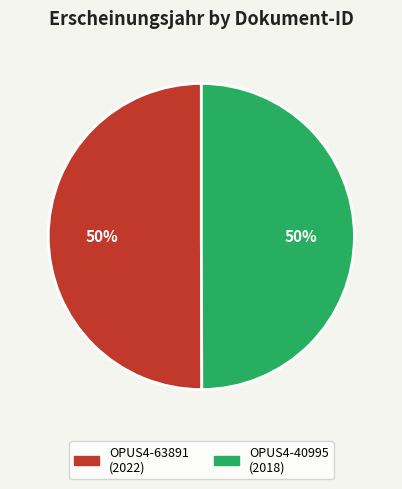

To the nearest percent, what is the average slice percentage?

50%